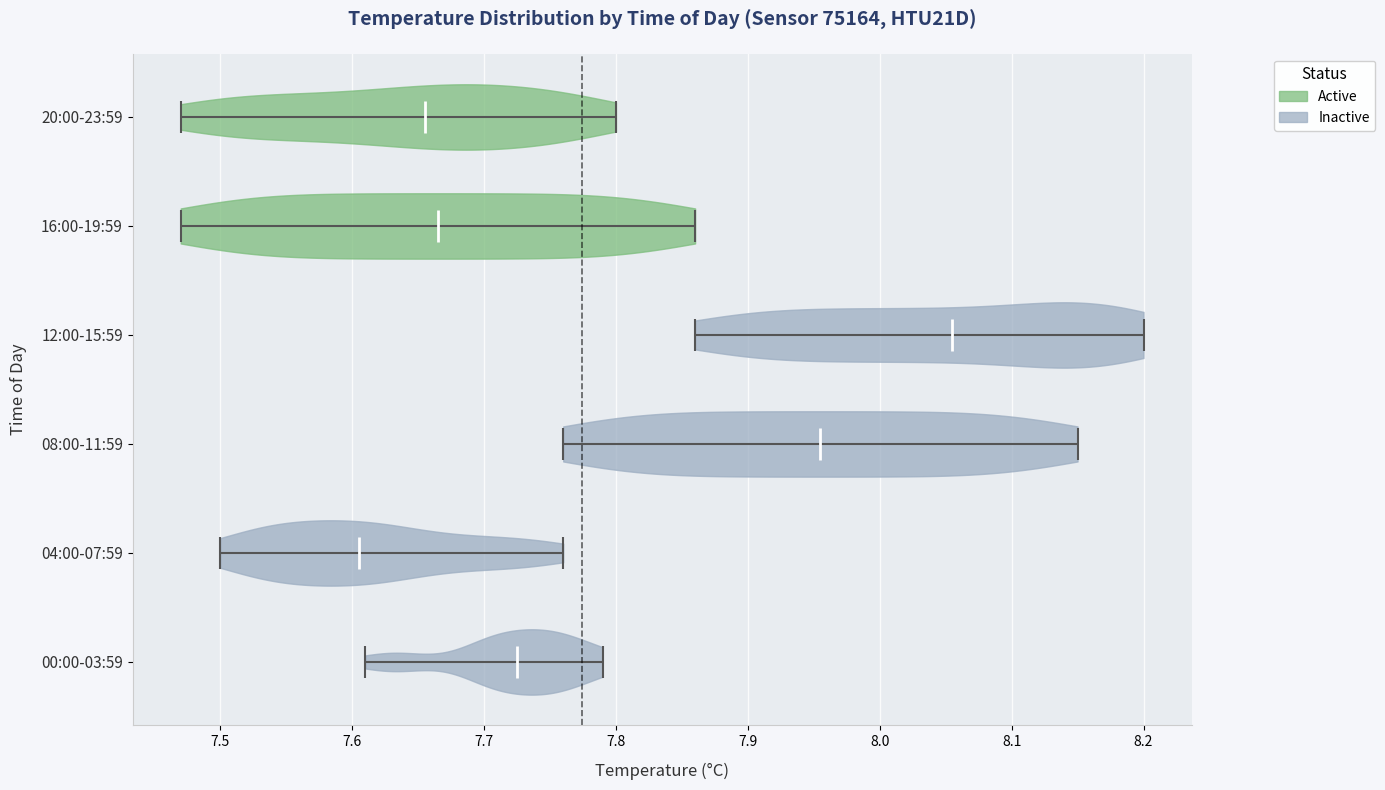

Which violin has the furthest to the right median line?

12:00-15:59